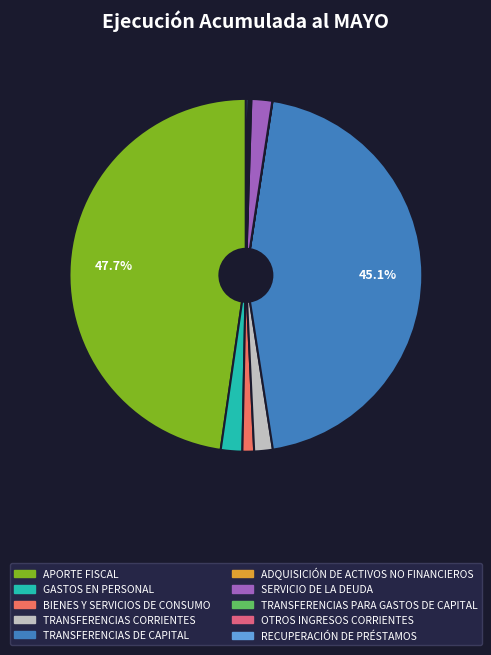

True or false: TRANSFERENCIAS DE CAPITAL accounts for 52% of the total.

False